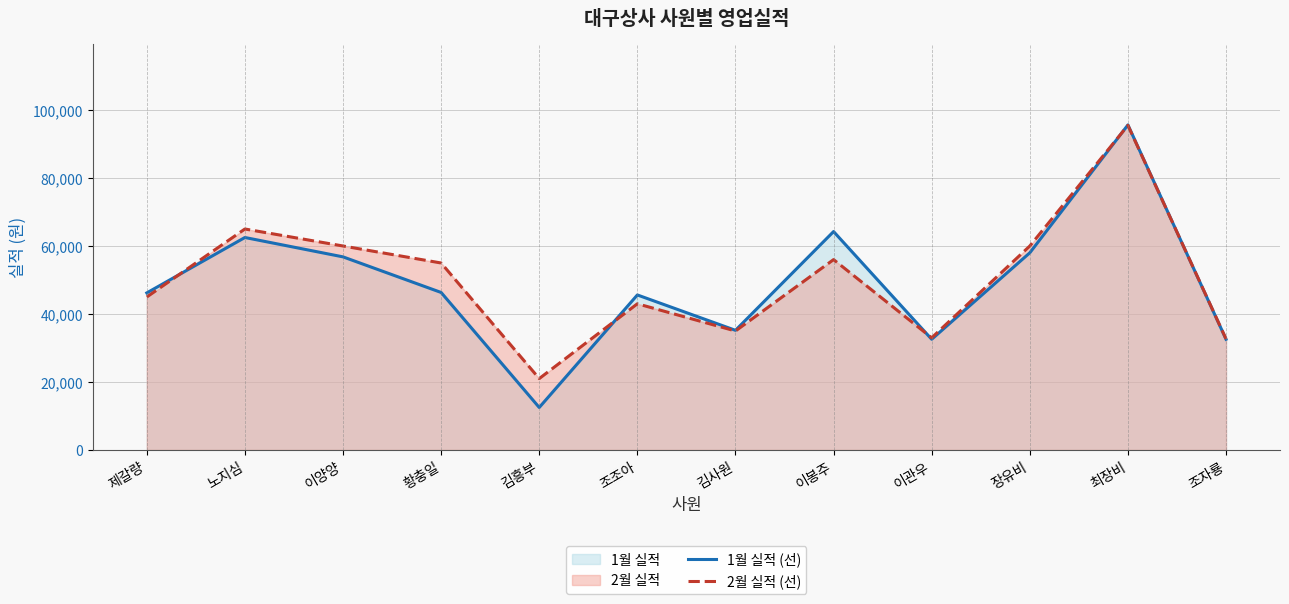

Which series changed the most between 노지심 and 이양양?

1월 실적 (선)